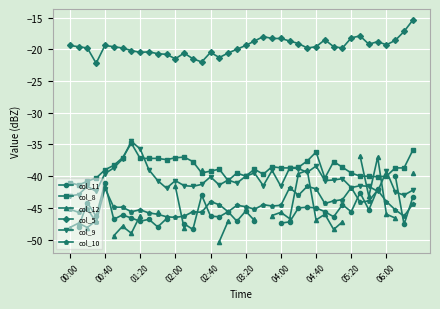

The col_9 series shows -39.6 at 00:40. True or false?

True